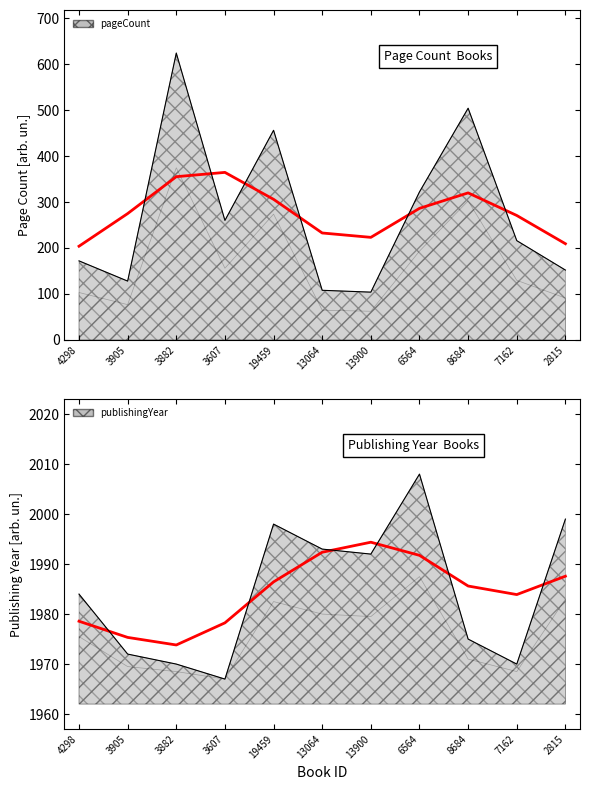

Which has a higher value, 19459 or 13900?

19459